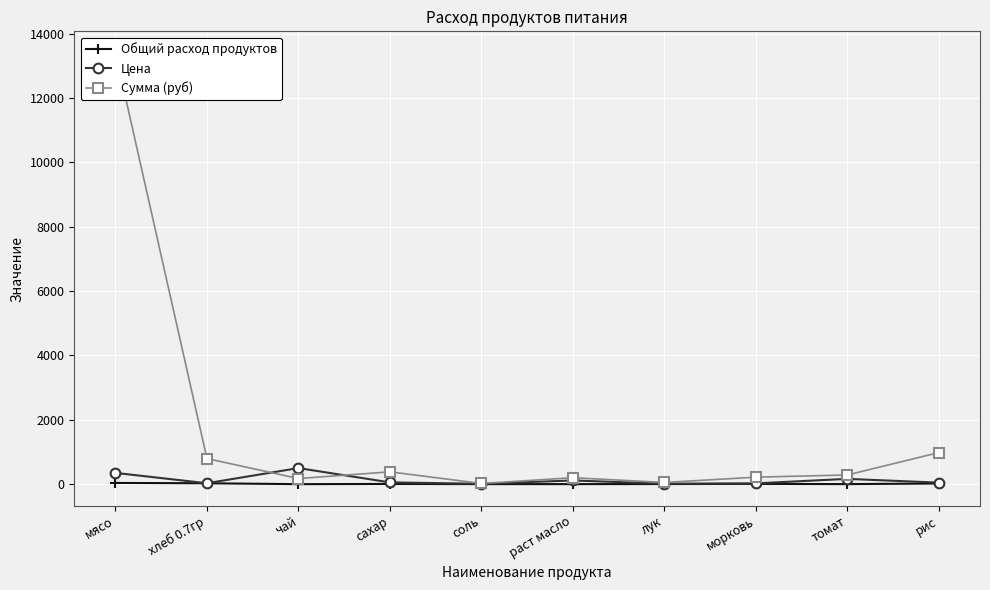

What is the minimum value for Цена?

12.0